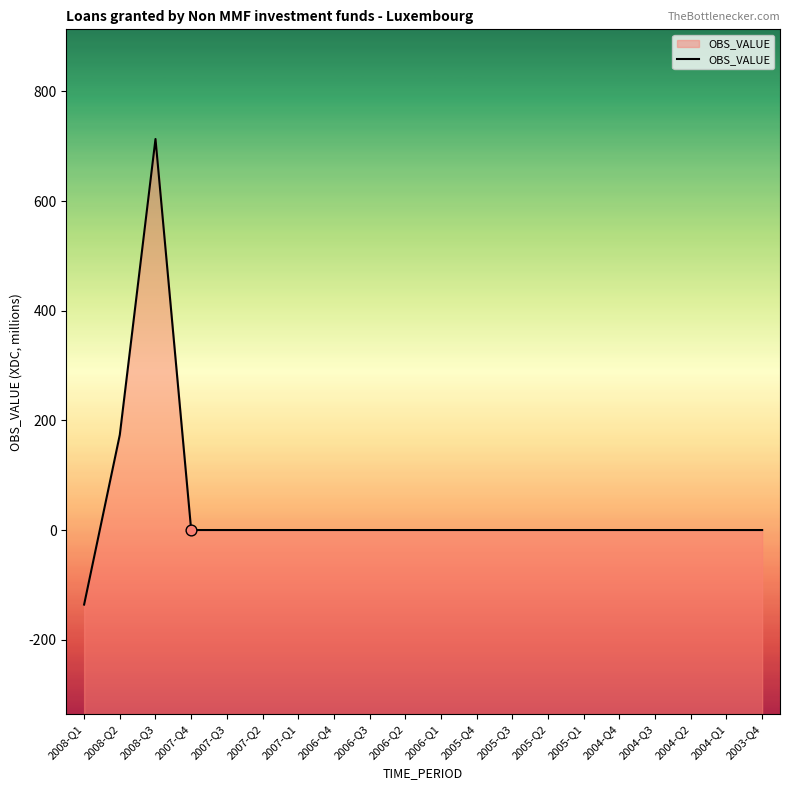

Between 2004-Q2 and 2007-Q2, which is larger?

2004-Q2